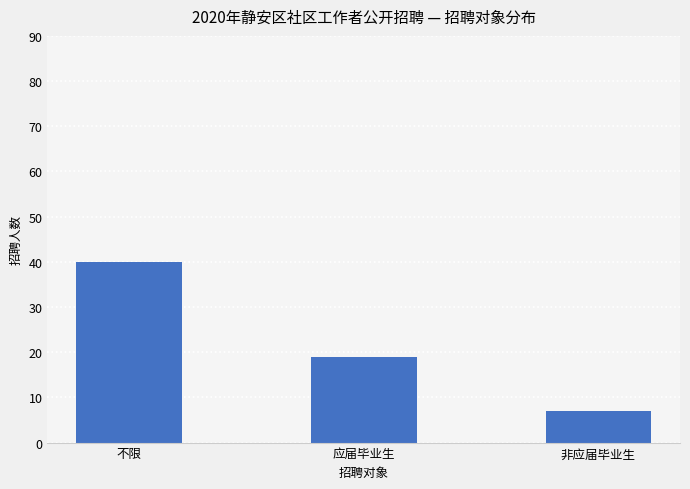

At which category does the chart reach its minimum across all series?

非应届毕业生